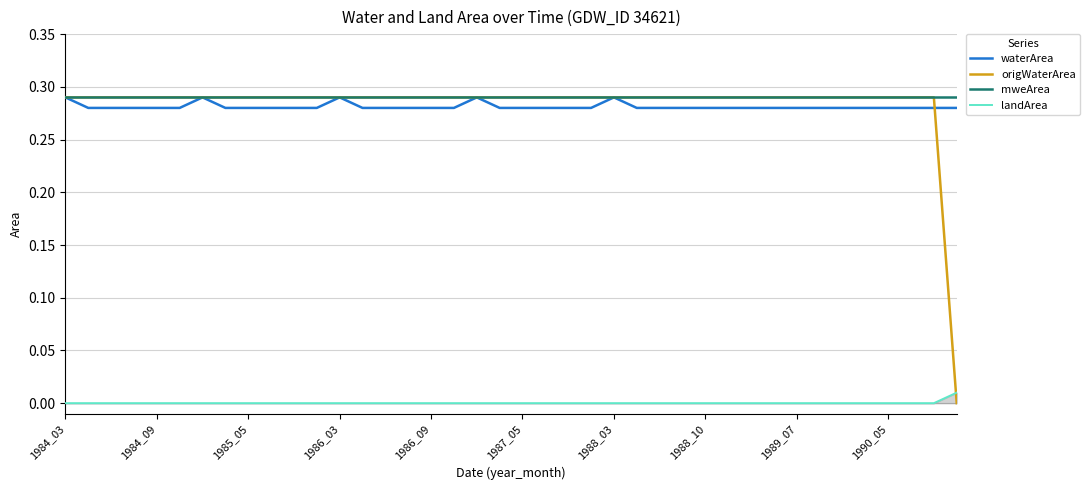

True or false: mweArea and landArea intersect in this chart.

False